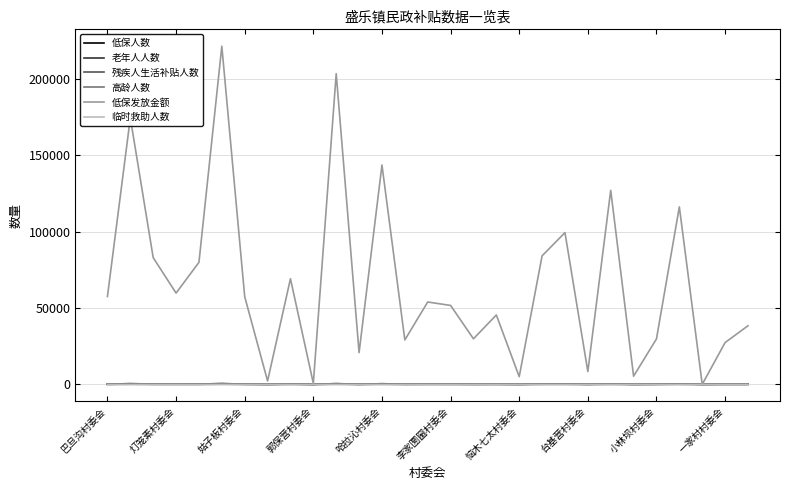

Which series has the largest total across all categories?

低保发放金额